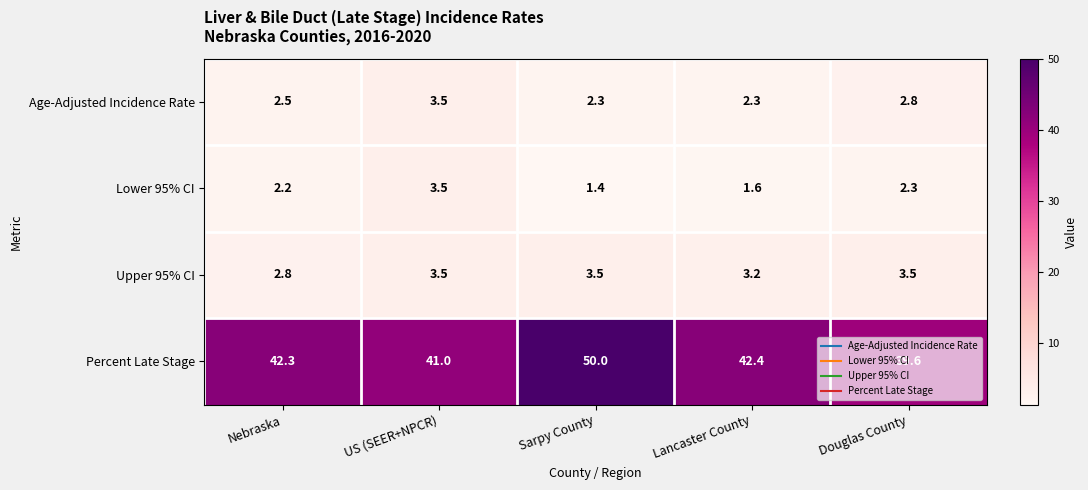

Is it true that Upper 95% CI equals 1.4 at Sarpy County?

False